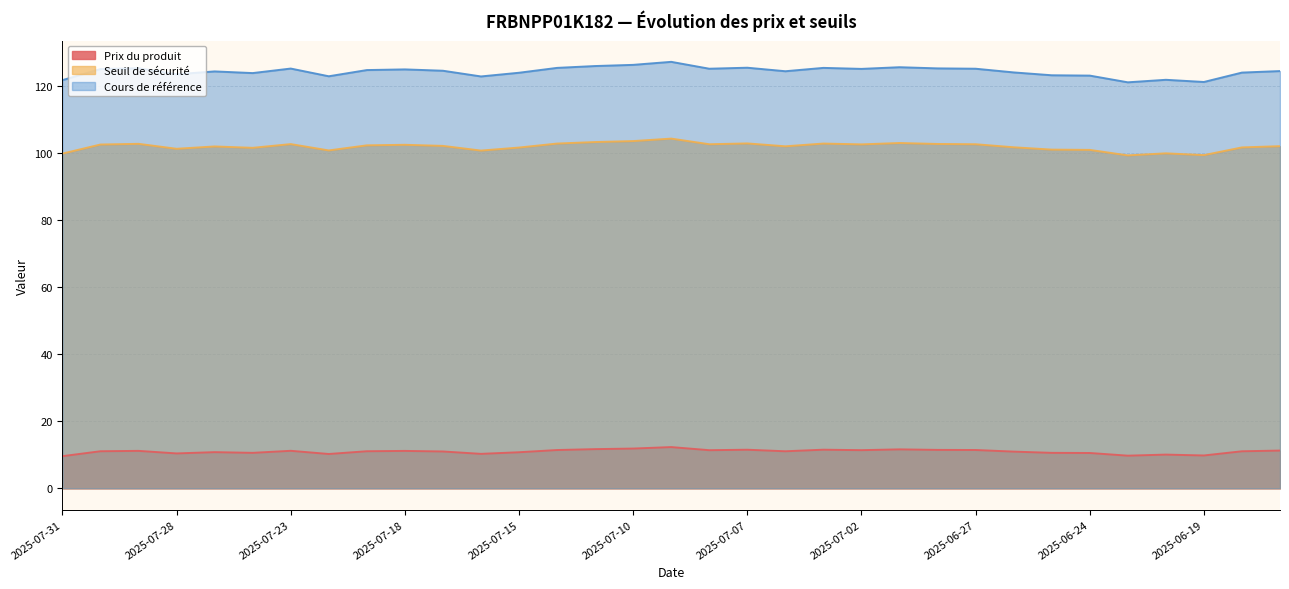

At how many categories does at least one series exceed 14?

33